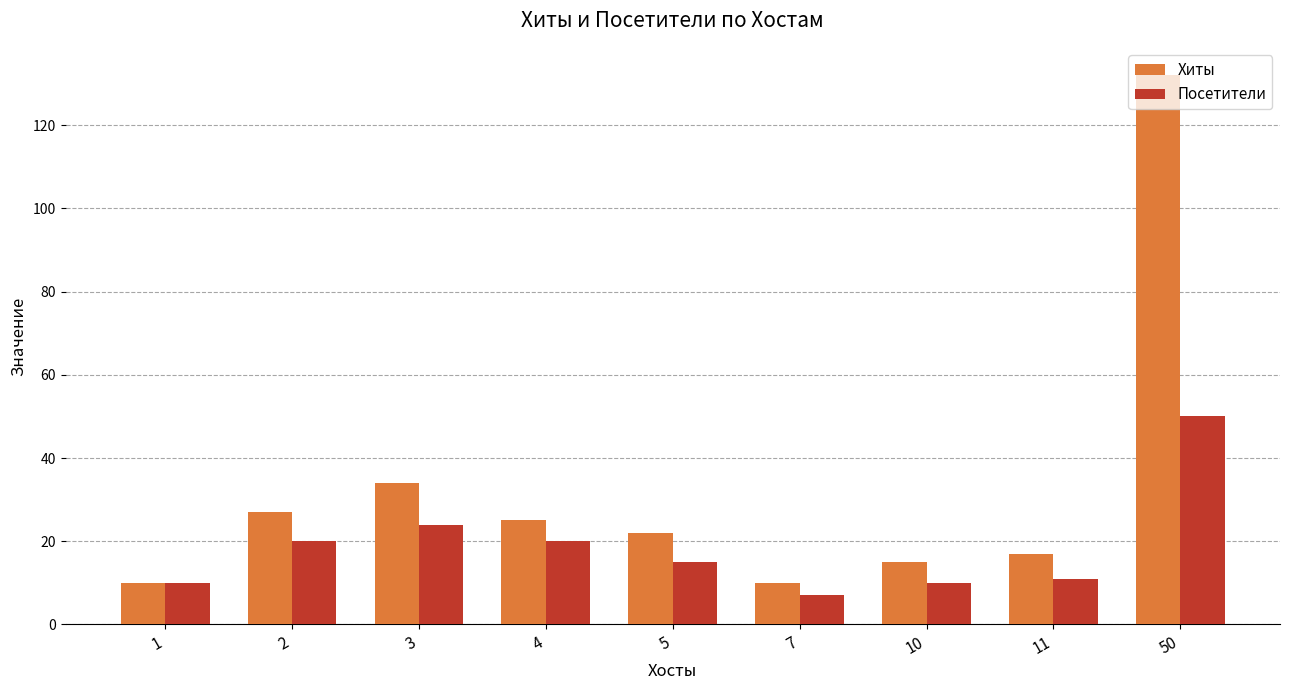

At which label does Посетители first exceed 15?

2